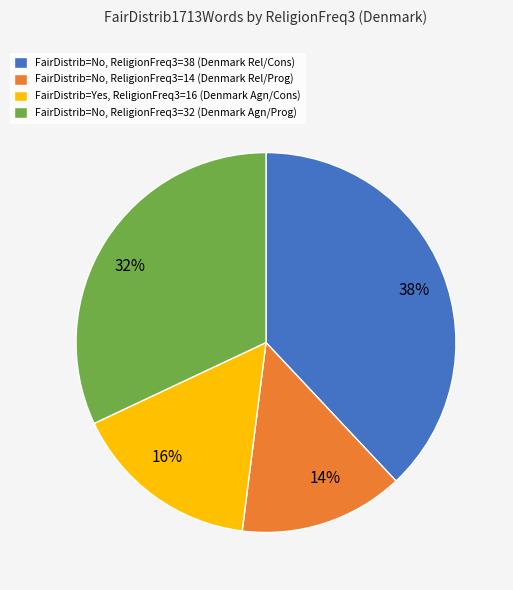

Is there a majority slice in this chart?

No